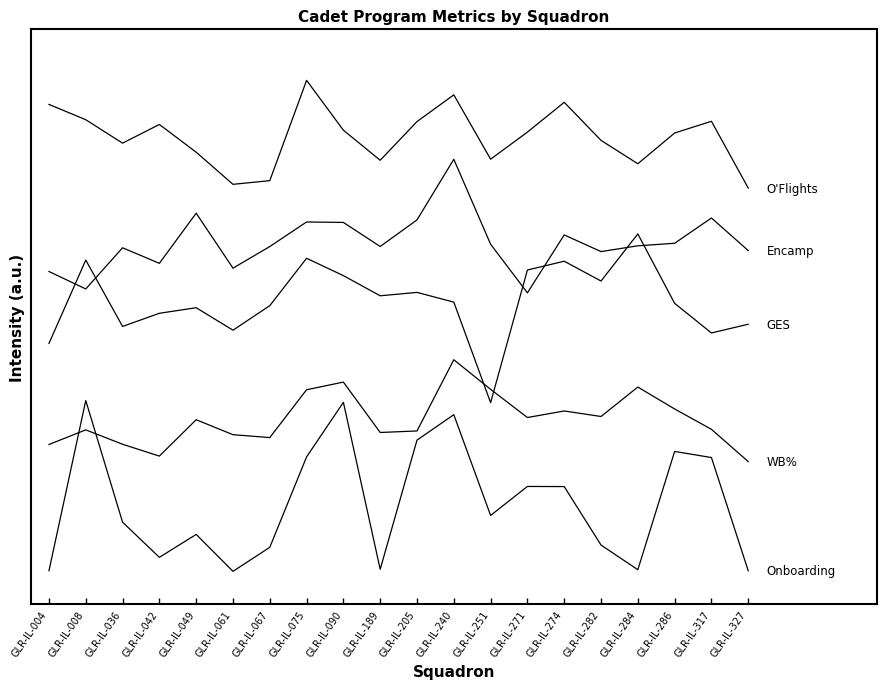

Which label corresponds to the largest value in the chart?

GLR-IL-075